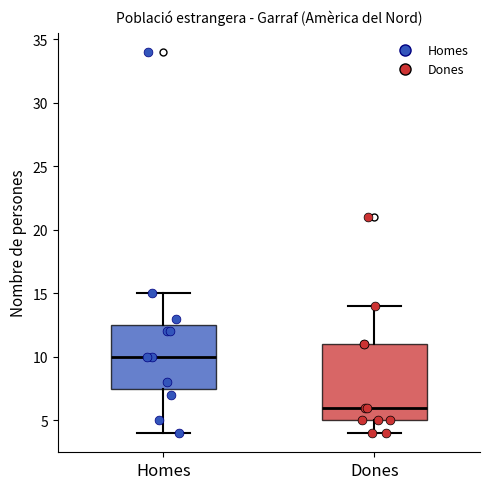

Comparing the boxes themselves (not the whiskers), which one is the tallest?

Dones